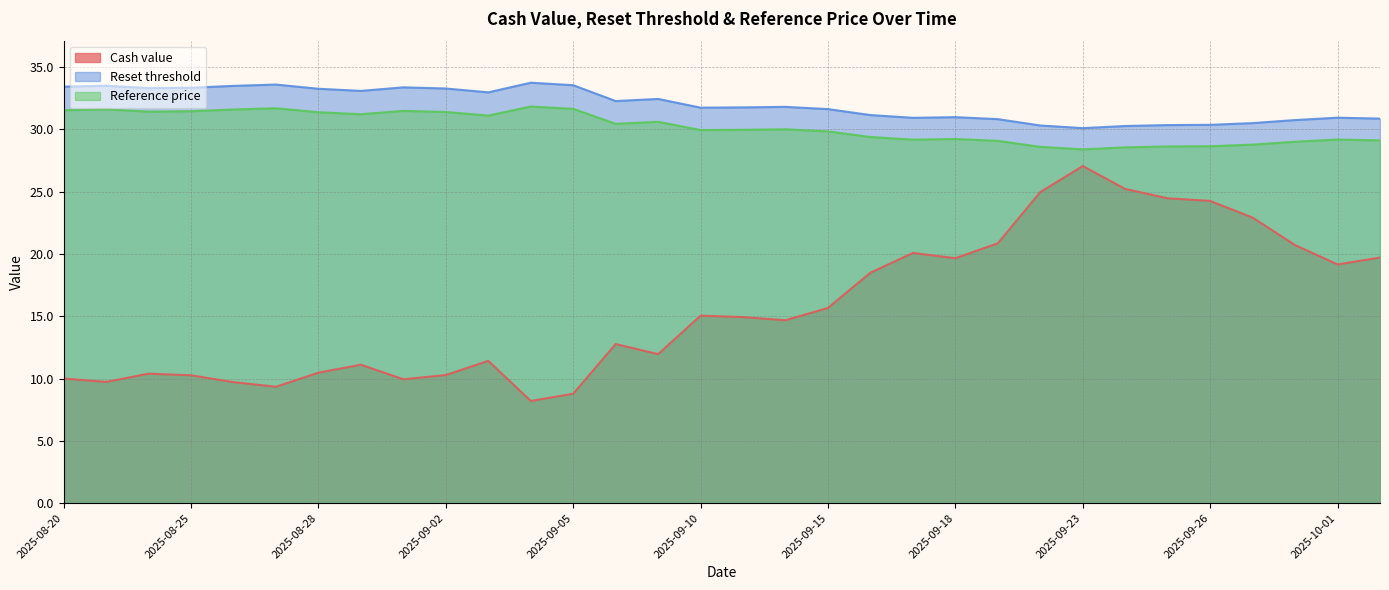

What is the difference between the Cash value values at 2025-09-01 and 2025-09-03?

1.5